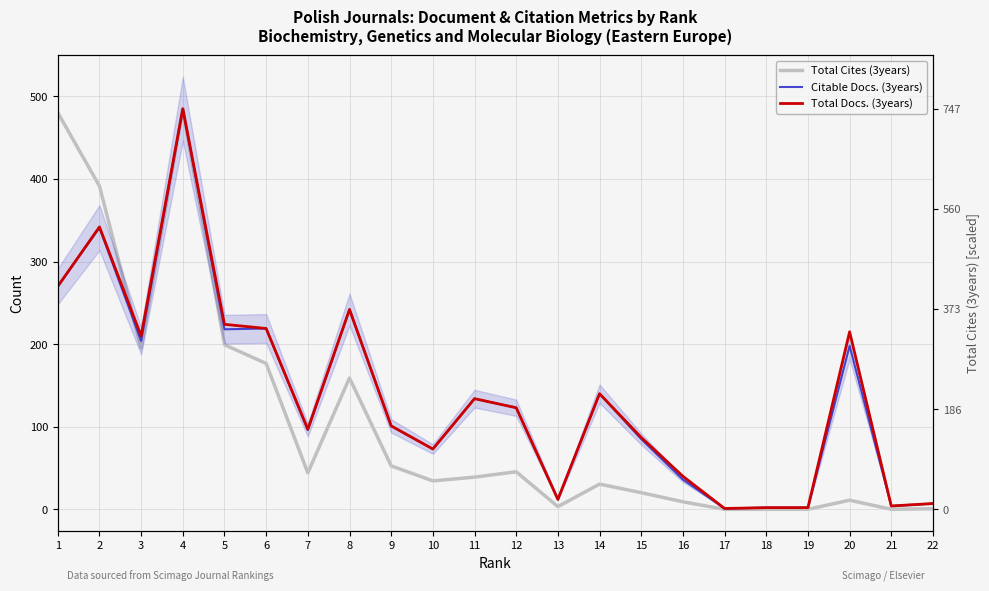

True or false: Total Docs. (3years) and Citable Docs. (3years) cross at least once.

False